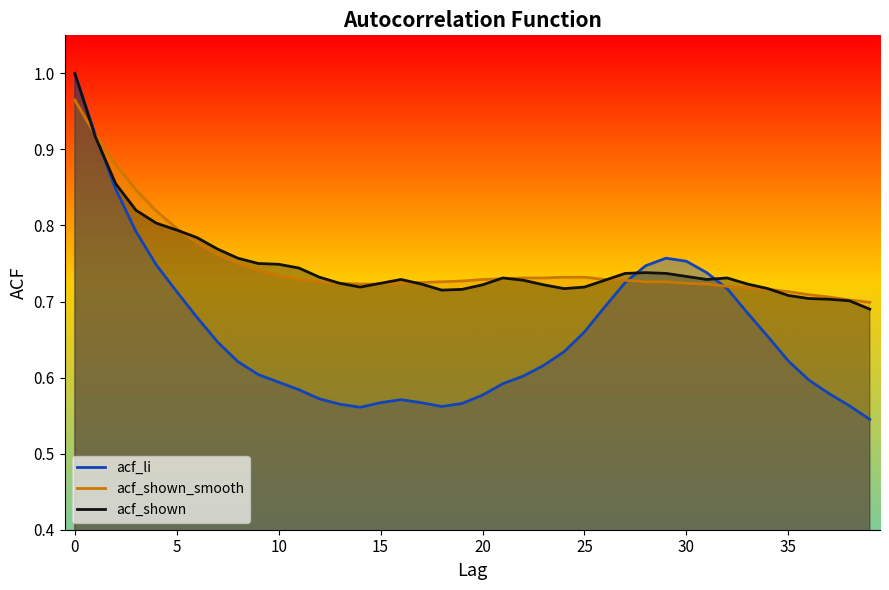

Does the chart display data point markers on the line(s)?

No